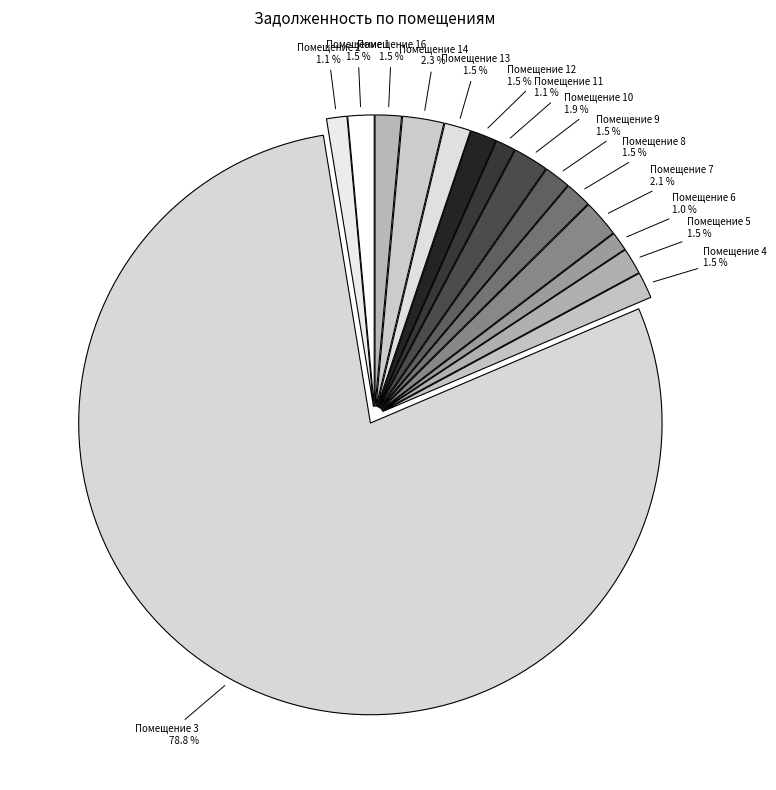

How many segments does this pie chart have?

15